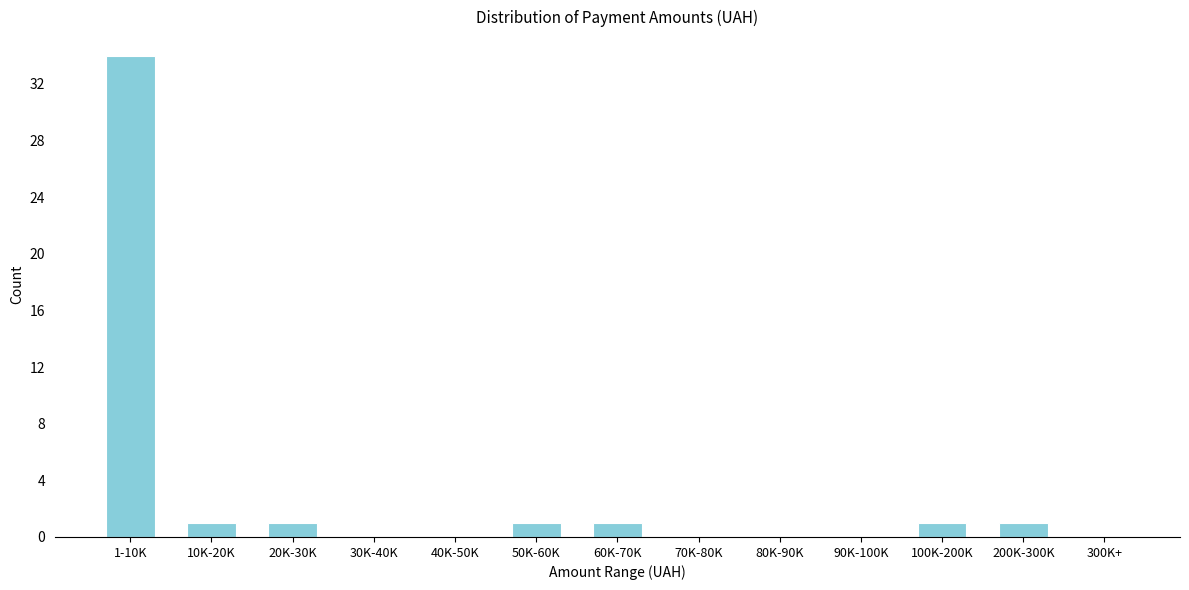

Reading left to right, transcribe all the data shown in this chart.

1-10K=34	10K-20K=1	20K-30K=1	30K-40K=0	40K-50K=0	50K-60K=1	60K-70K=1	70K-80K=0	80K-90K=0	90K-100K=0	100K-200K=1	200K-300K=1	300K+=0